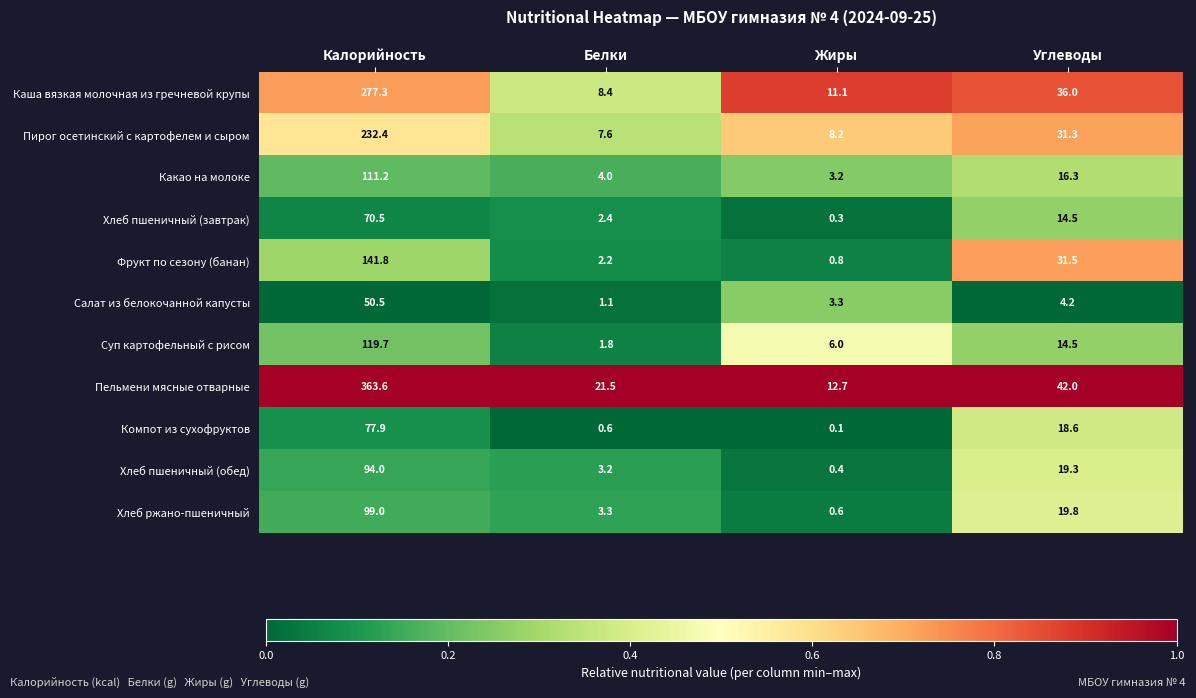

Which series has the widest spread of values?

Пельмени мясные отварные